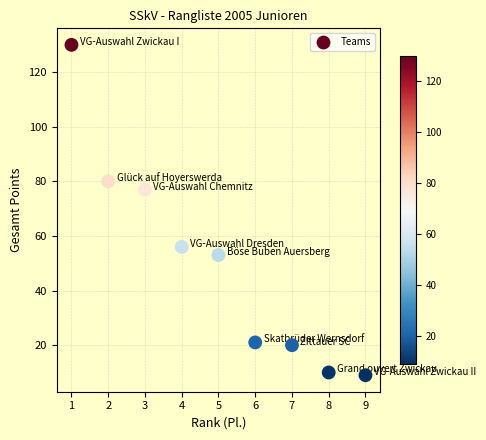

What is the average Y value?

51